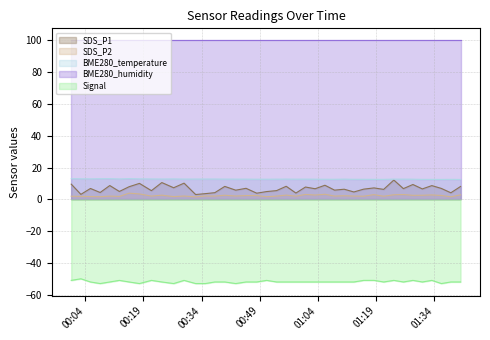

How many data points in SDS_P1 are less than 6?

15